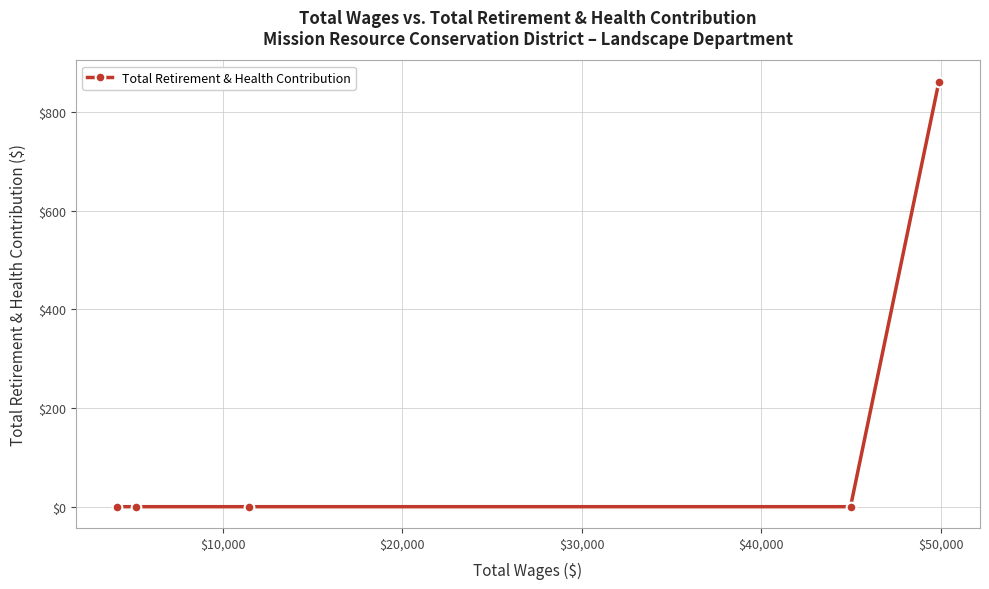

Count the number of categories in the chart.

5